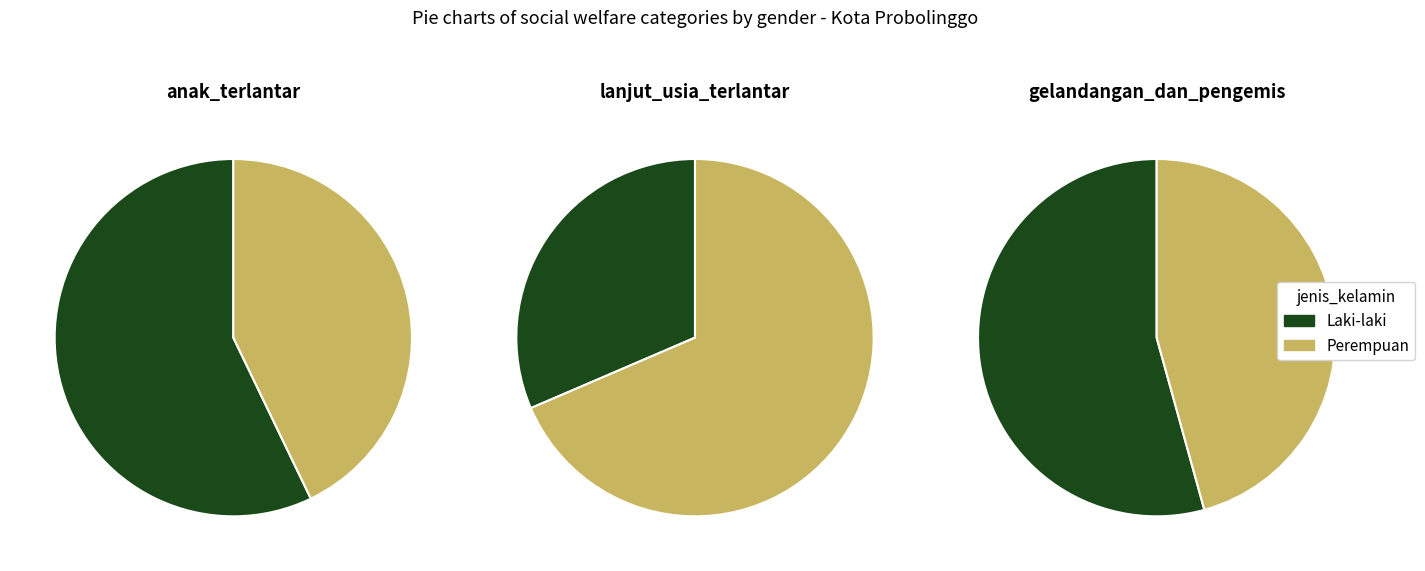

Between Laki-laki and Perempuan, which series saw the biggest shift?

lanjut_usia_terlantar